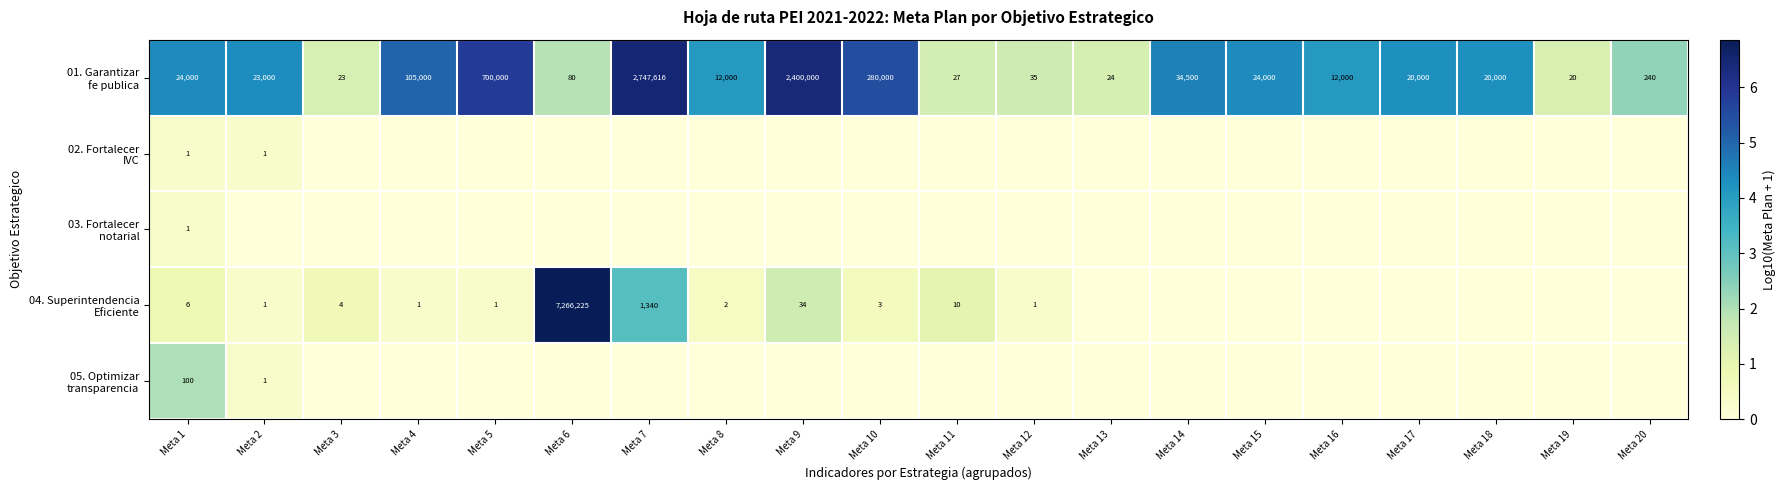

At how many categories does at least one series exceed 4?

14